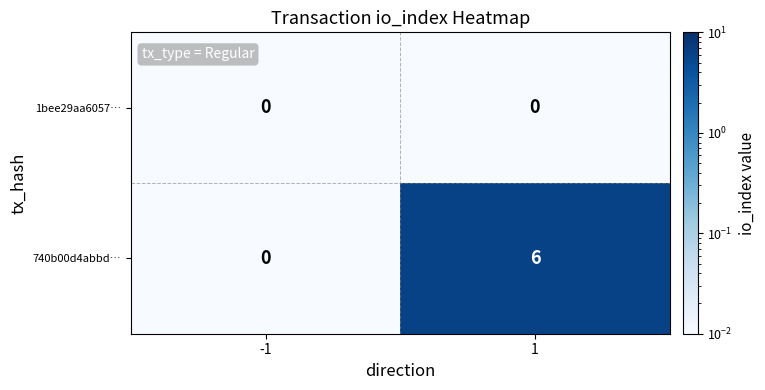

List the labels in order of 740b00d4abbd… value, smallest first.

-1, 1